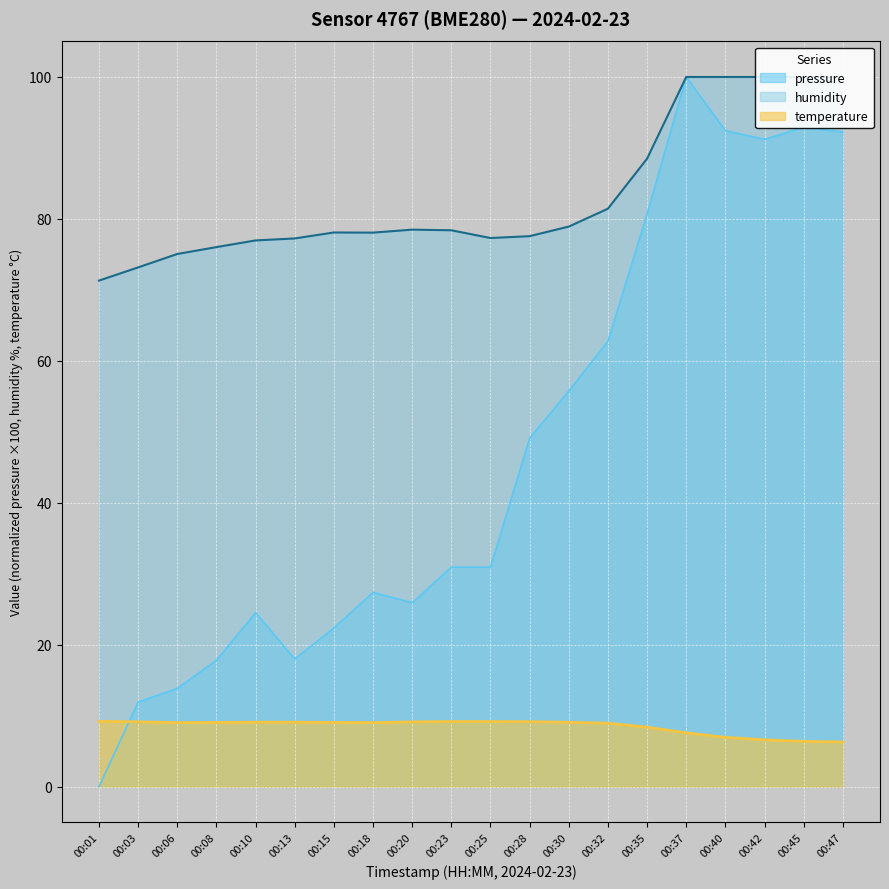

True or false: temperature has a value of 2.3 at 00:03.

False